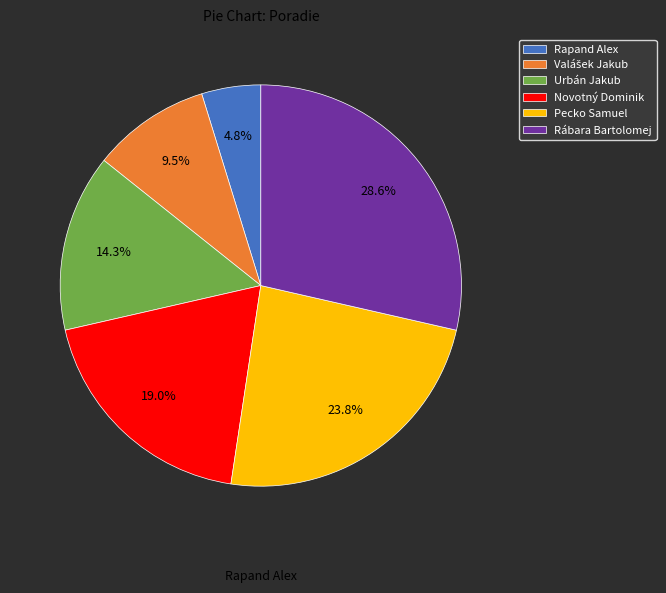

Do Rábara Bartolomej and Rapand Alex together represent more than half of the pie?

No